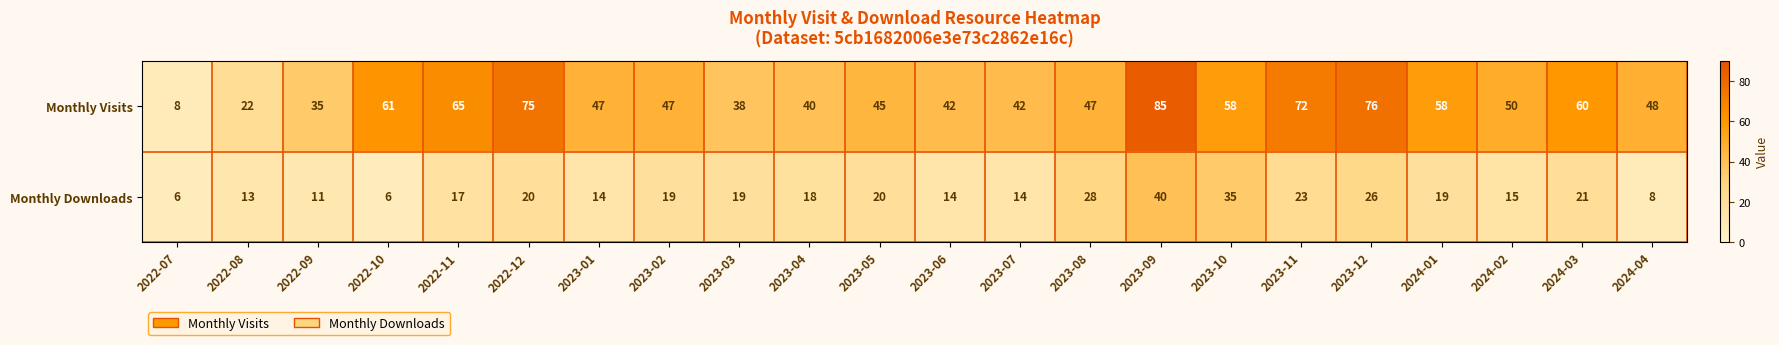

At 2024-04, list the series in order from smallest to largest.

Monthly Downloads, Monthly Visits